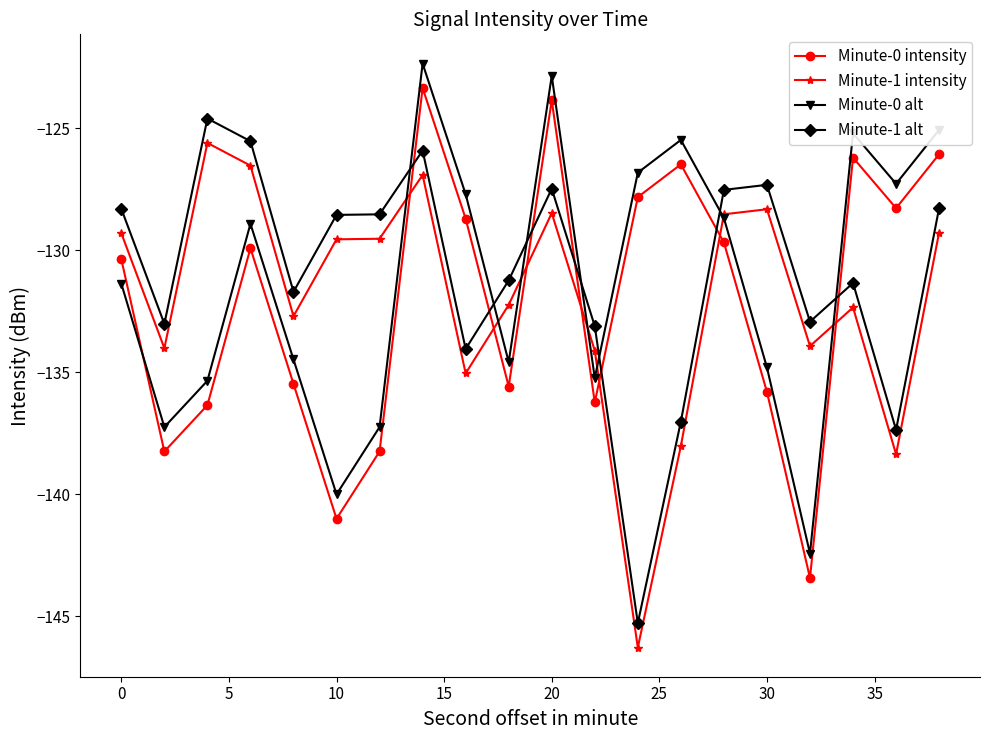

What is the value of the Minute-0 alt point at the 3rd from the left?

-135.4